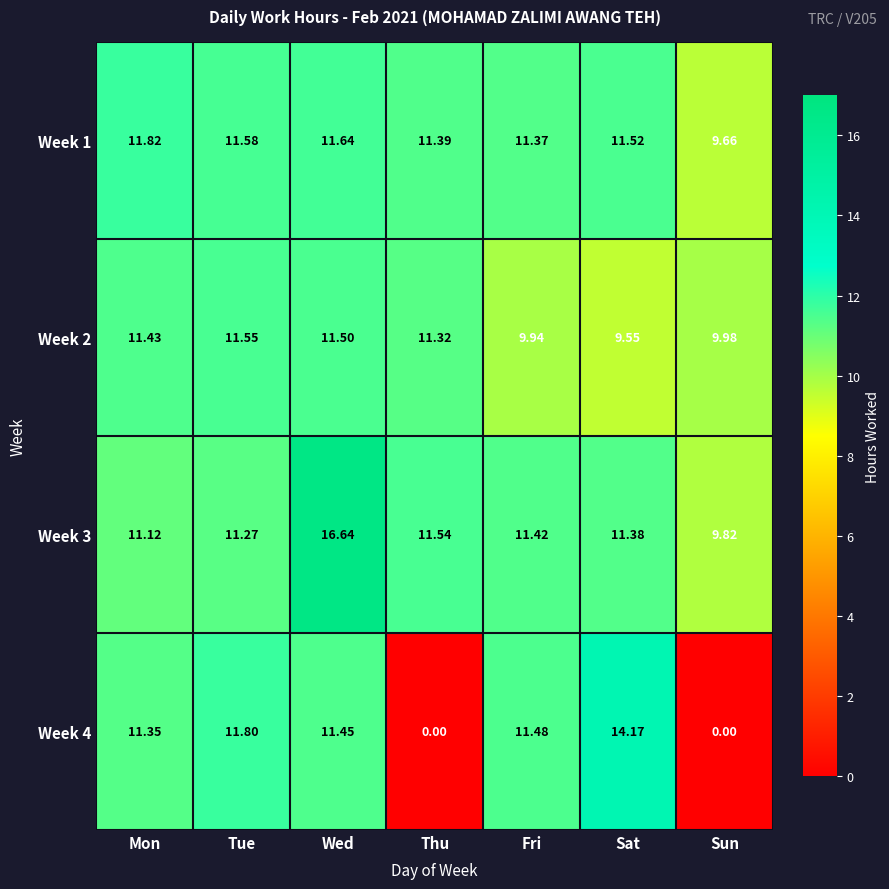

At which category is the sum across all series the highest?

Wed